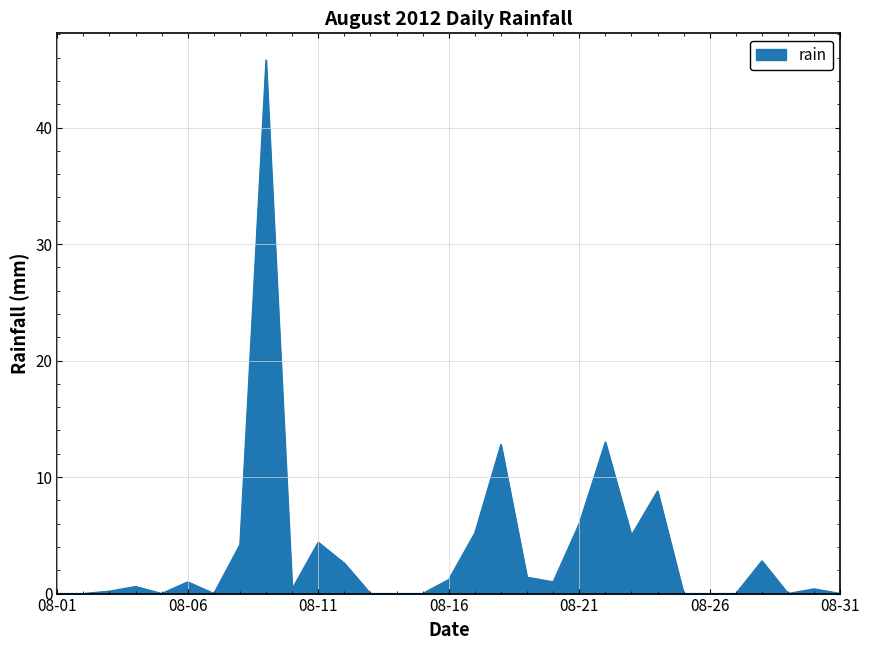

What is the greatest value displayed?

45.8